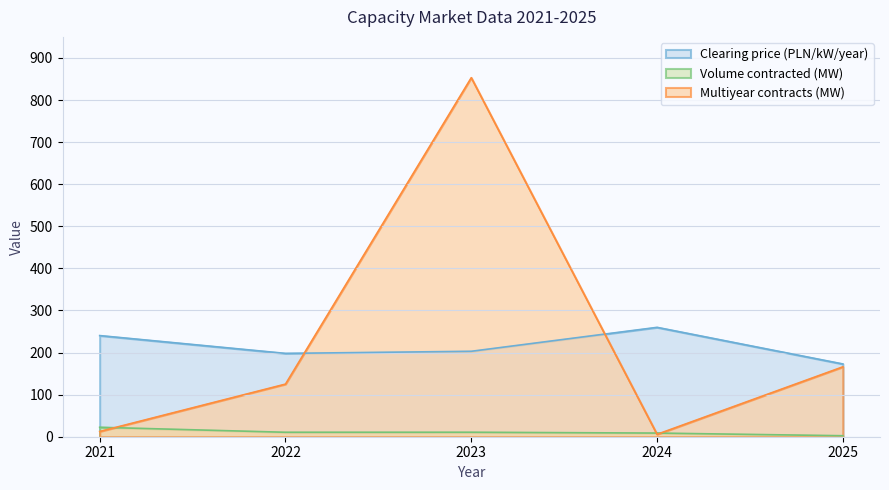

What is the spread (max minus min) of values at 2022?

187.4